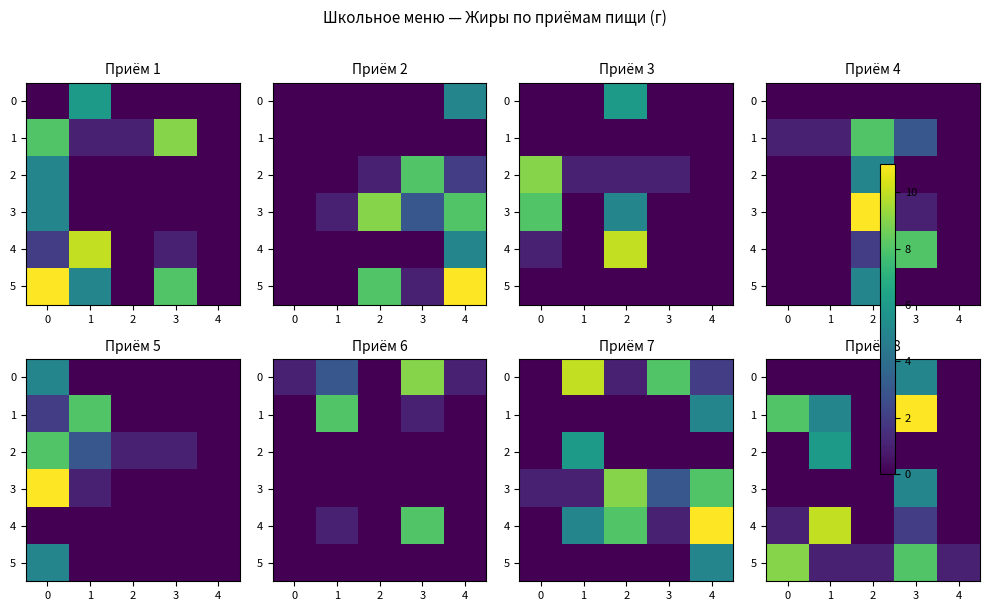

Which series has the largest range (max minus min)?

row_1